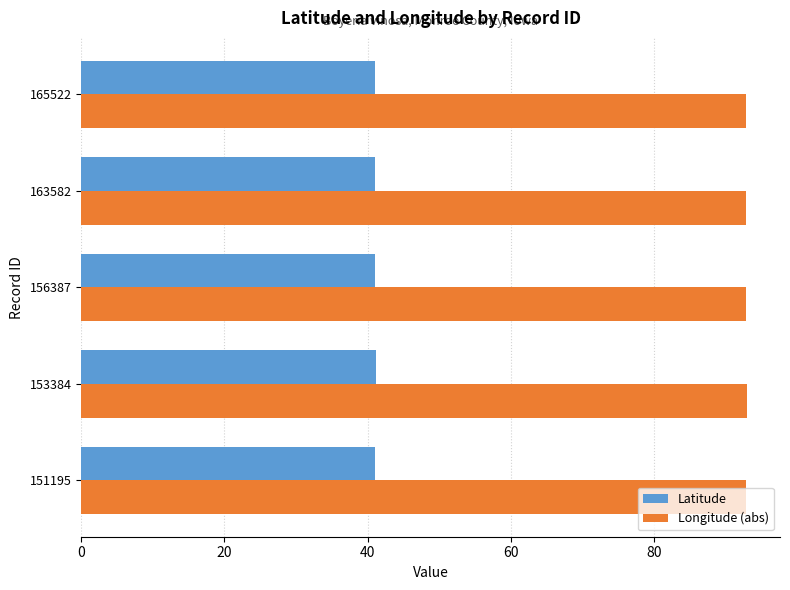

At 156387, list the series in order from largest to smallest.

Longitude (abs), Latitude